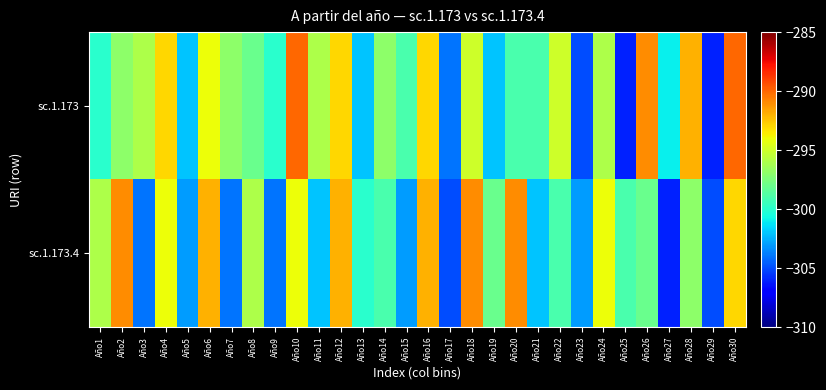

Reading left to right, list all the values displayed in this chart.

sc.1.173: Año1=-300	Año2=-297	Año3=-296	Año4=-293	Año5=-302	Año6=-294	Año7=-297	Año8=-298	Año9=-300	Año10=-290	Año11=-296	Año12=-293	Año13=-302	Año14=-297	Año15=-299	Año16=-293	Año17=-304	Año18=-295	Año19=-302	Año20=-299	Año21=-299	Año22=-295	Año23=-305	Año24=-296	Año25=-306	Año26=-291	Año27=-301	Año28=-292	Año29=-306	Año30=-290
sc.1.173.4: Año1=-296	Año2=-291	Año3=-304	Año4=-294	Año5=-303	Año6=-292	Año7=-304	Año8=-296	Año9=-304	Año10=-294	Año11=-302	Año12=-292	Año13=-300	Año14=-299	Año15=-303	Año16=-292	Año17=-305	Año18=-291	Año19=-298	Año20=-291	Año21=-302	Año22=-299	Año23=-303	Año24=-294	Año25=-299	Año26=-298	Año27=-306	Año28=-297	Año29=-305	Año30=-293